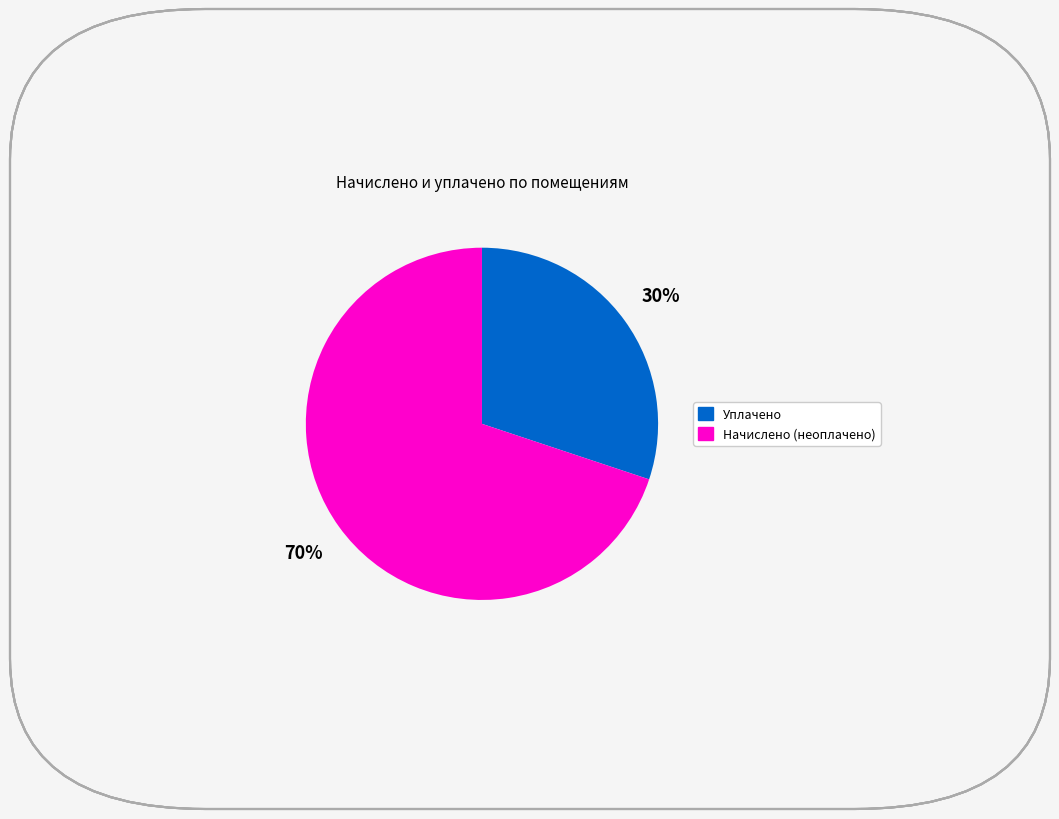

Does any single category account for the majority?

Yes